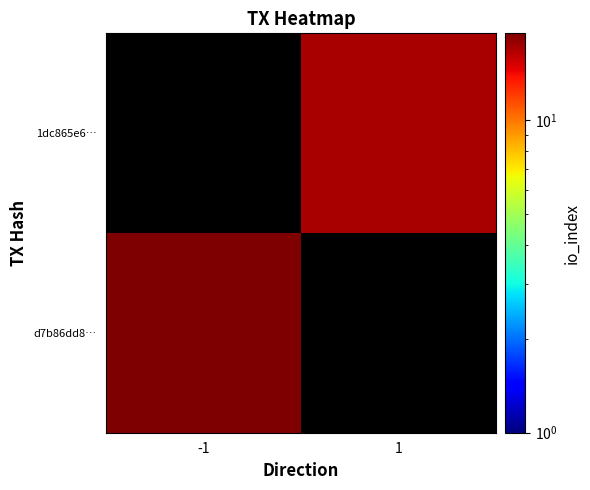

At how many categories does at least one series exceed 11?

2